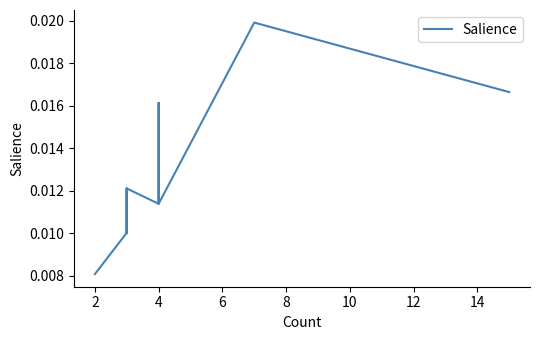

The chart shows a value of 0.0 at 2. True or false?

False